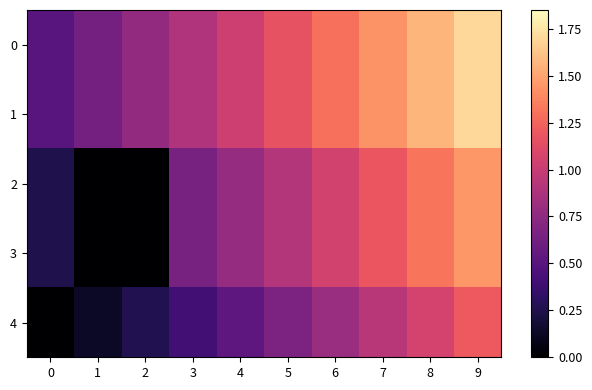

List the series in order of their peak value, highest first.

0, 1, 2, 3, 4